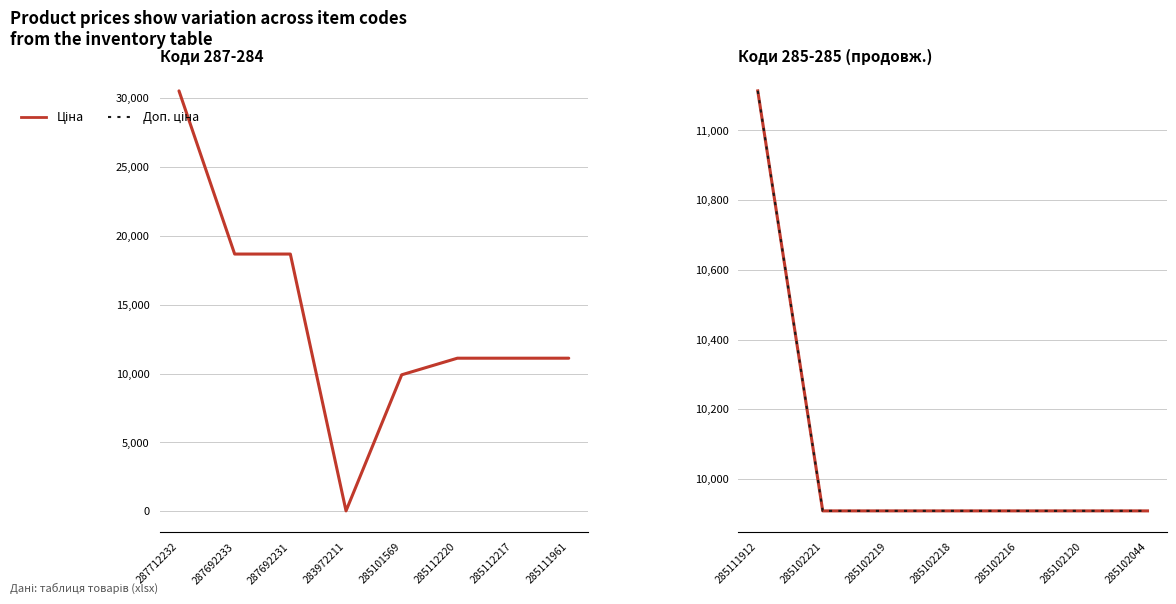

How many lines are shown in the chart?

2